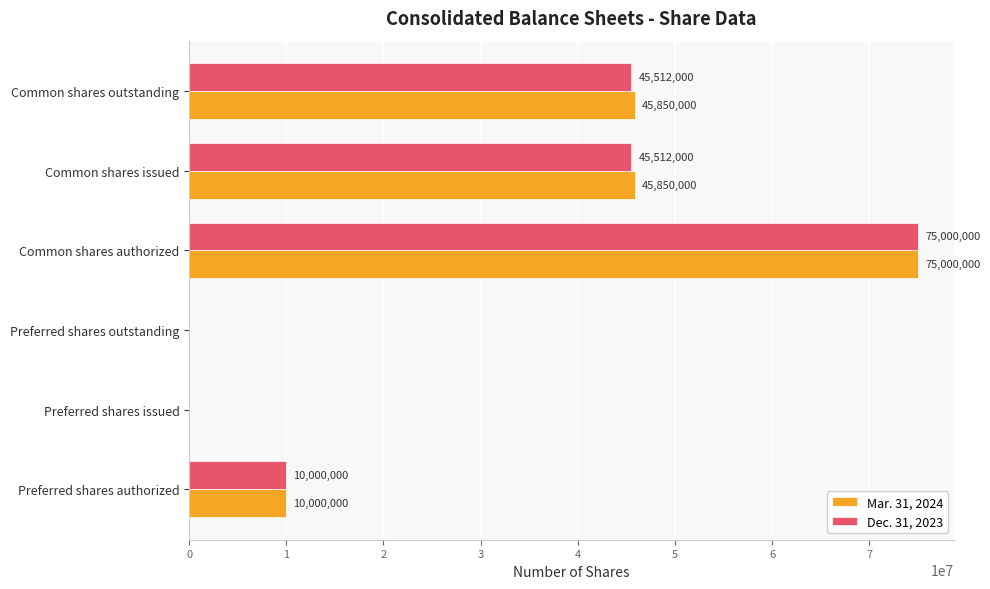

The value of Mar. 31, 2024 at Common shares outstanding is 45850000. True or false?

True